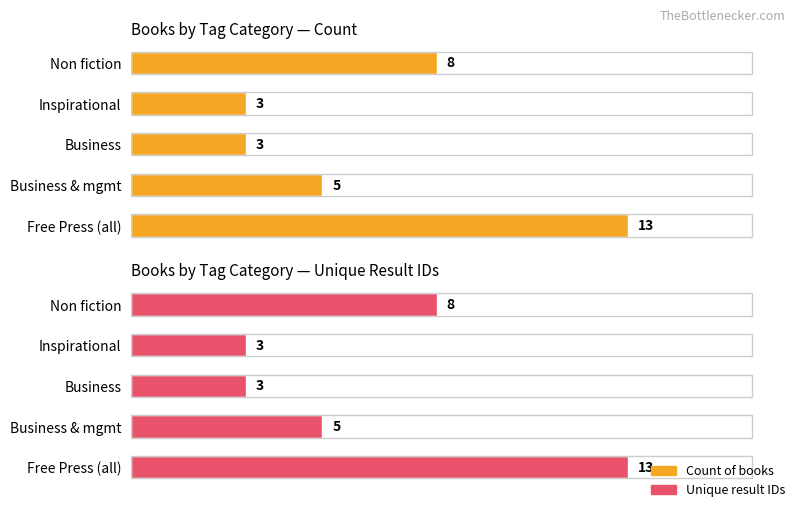

Between Non fiction and Free Press (all), which is larger?

Free Press (all)